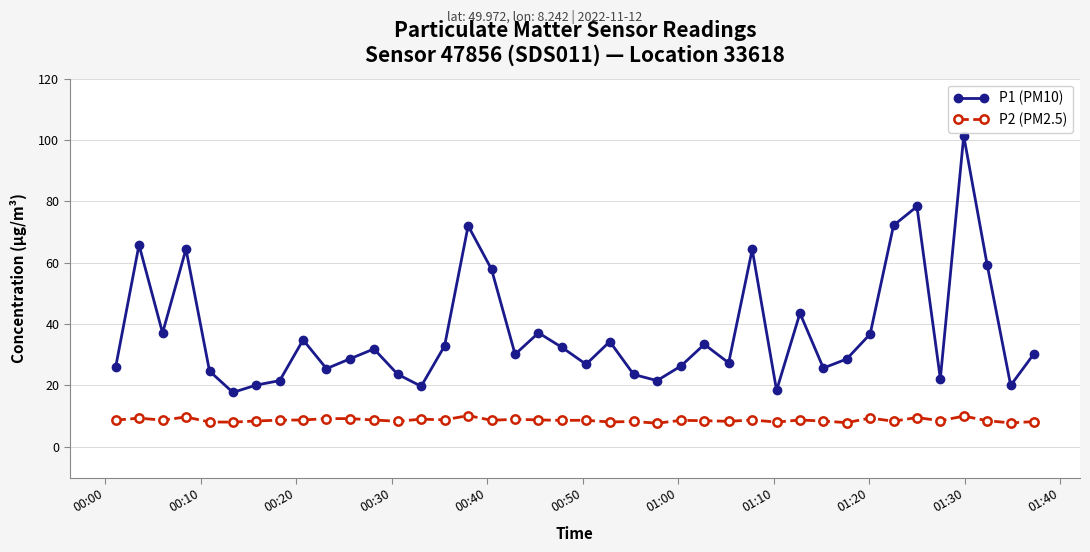

What are all the series names shown in the legend?

P1 (PM10), P2 (PM2.5)